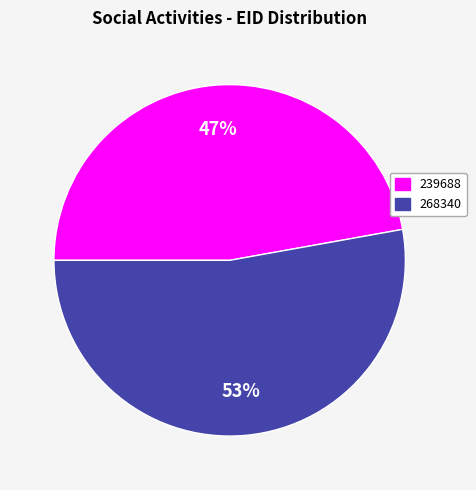

Rank the categories by value from highest to lowest.

268340, 239688